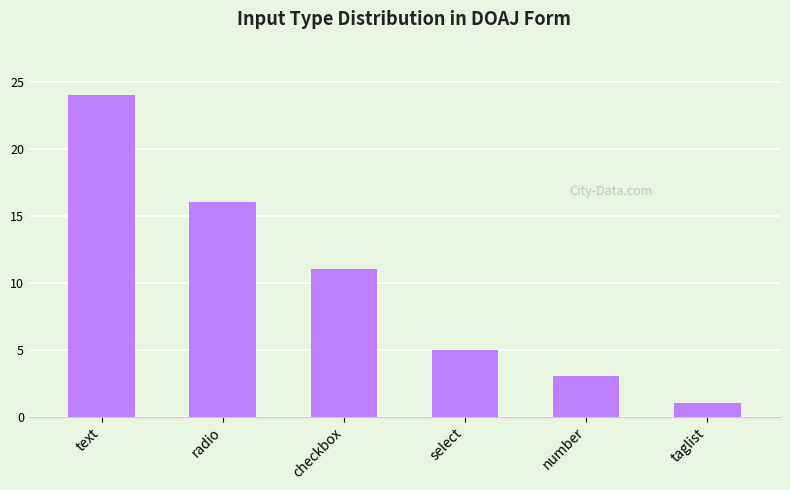

What is the difference between the maximum and minimum values?

23